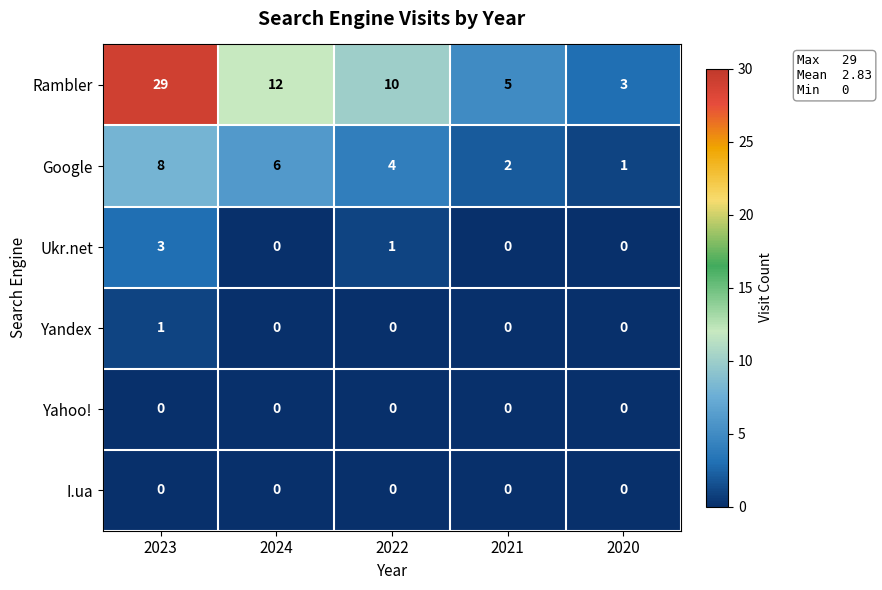

Reading left to right, extract all data points from this chart.

Rambler: 29	12	10	5	3
Google: 8	6	4	2	1
Ukr.net: 3	0	1	0	0
Yandex: 1	0	0	0	0
Yahoo!: 0	0	0	0	0
I.ua: 0	0	0	0	0